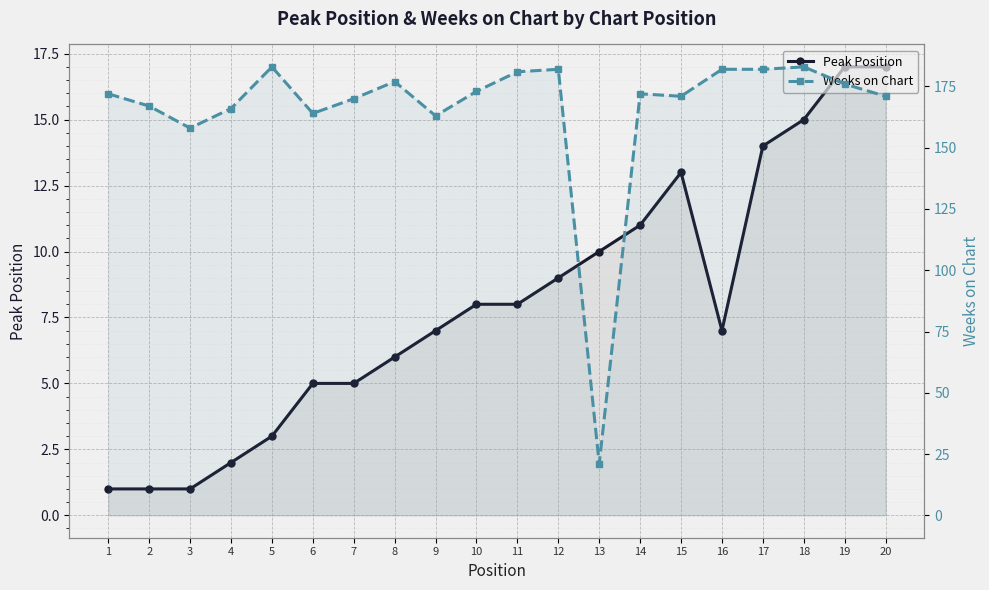

True or false: Peak Position and Weeks on Chart intersect in this chart.

False